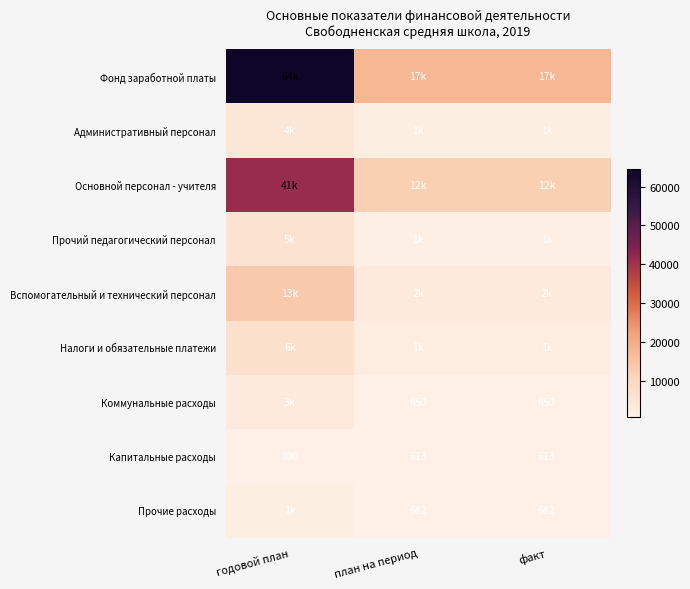

What is the highest value of the Капитальные расходы series?

800